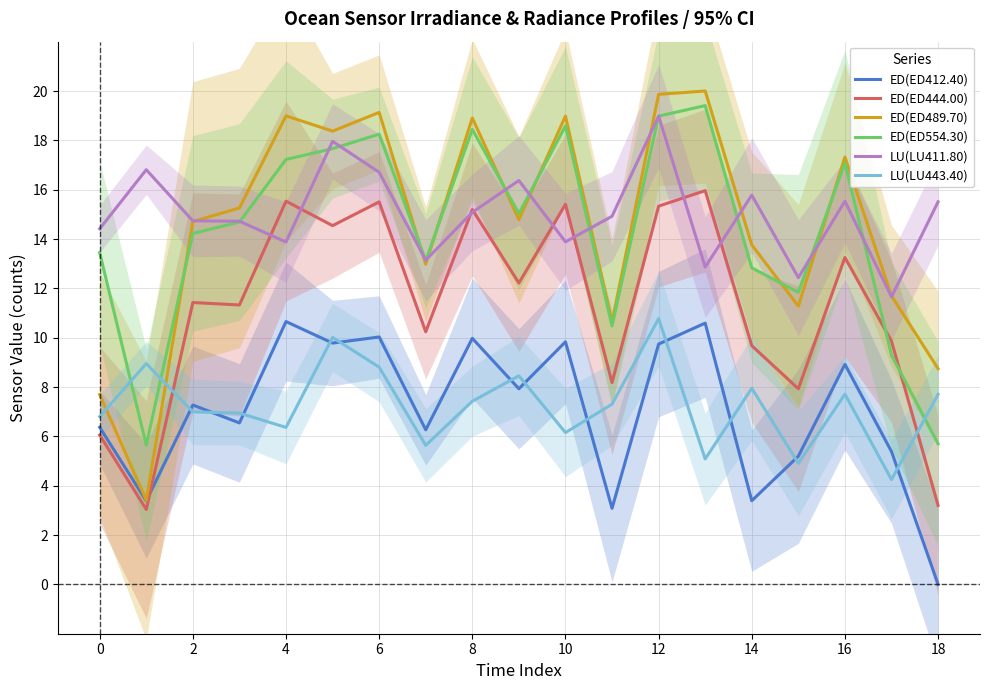

True or false: ED(ED554.30) and LU(LU443.40) cross at least once.

True